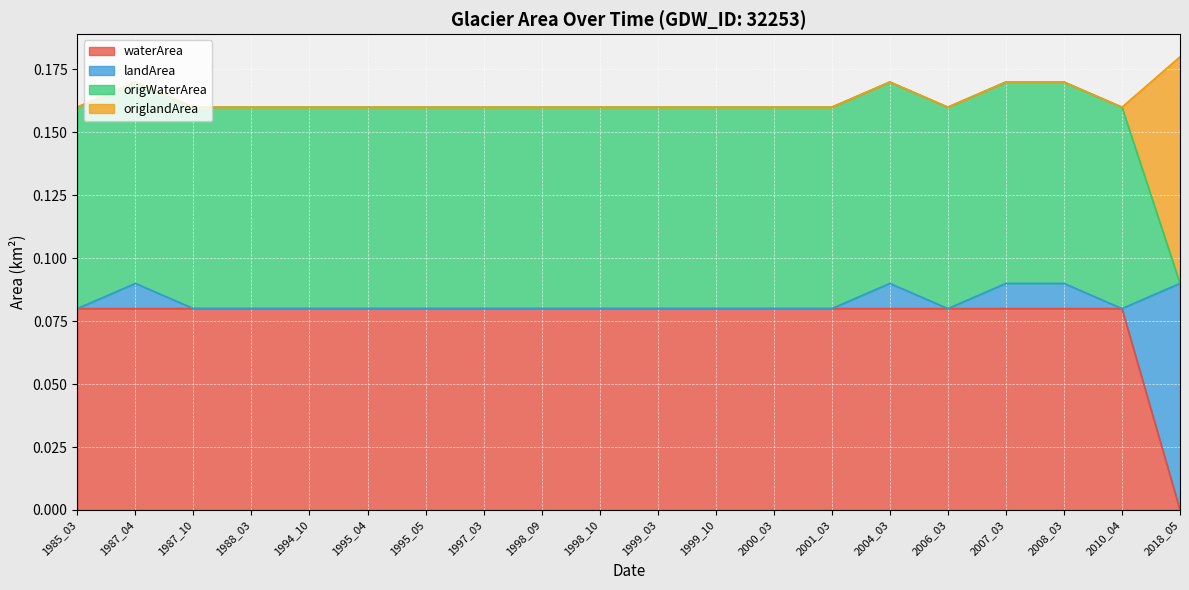

Which label corresponds to the smallest value in the chart?

2018_05